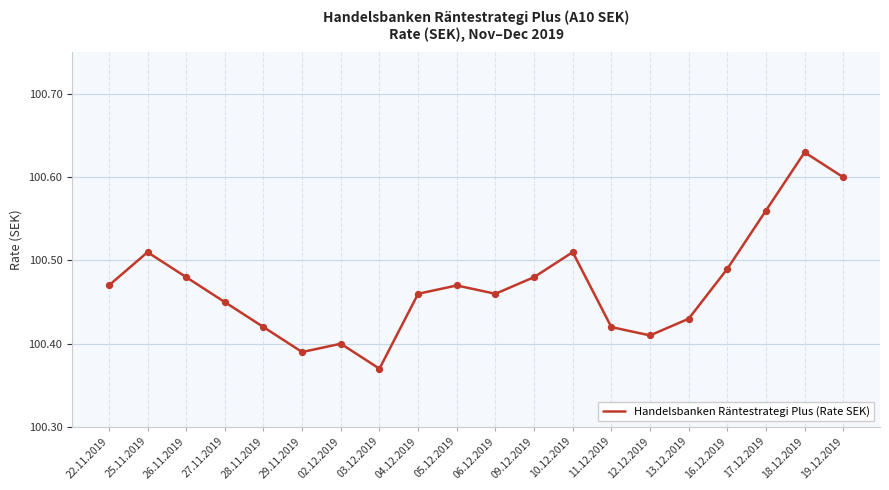

Between 11.12.2019 and 22.11.2019, which is larger?

22.11.2019